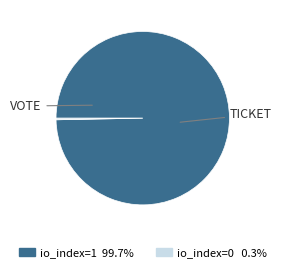

How many segments does this pie chart have?

2